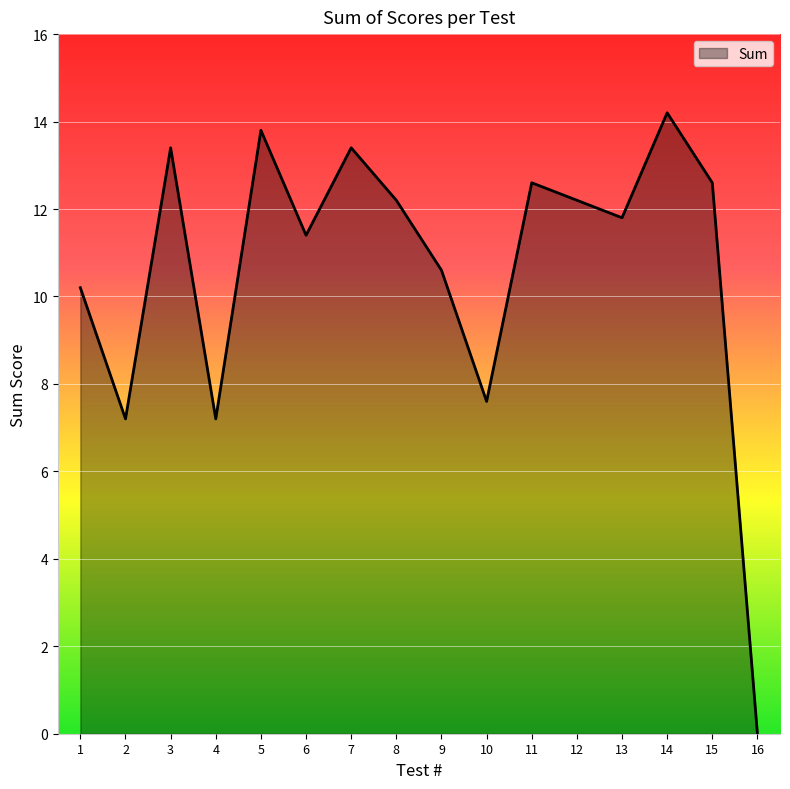

What is the sum of the values at 8 and 12?

24.4